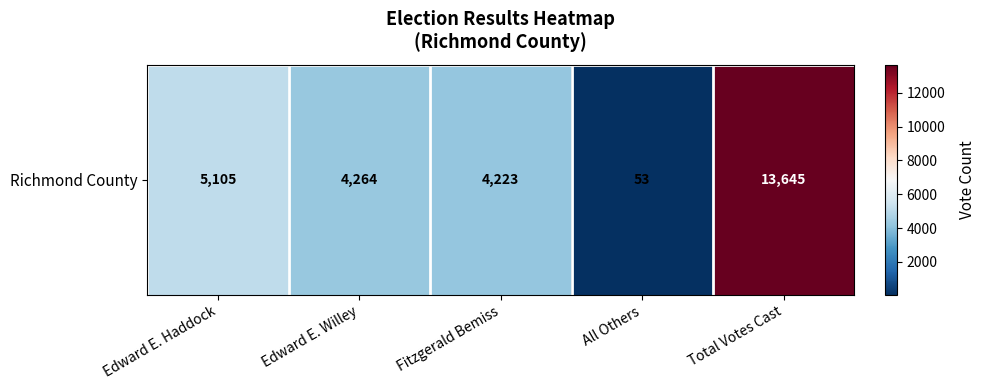

Reading right to left, what are all the values shown in this chart?

13645	53	4223	4264	5105